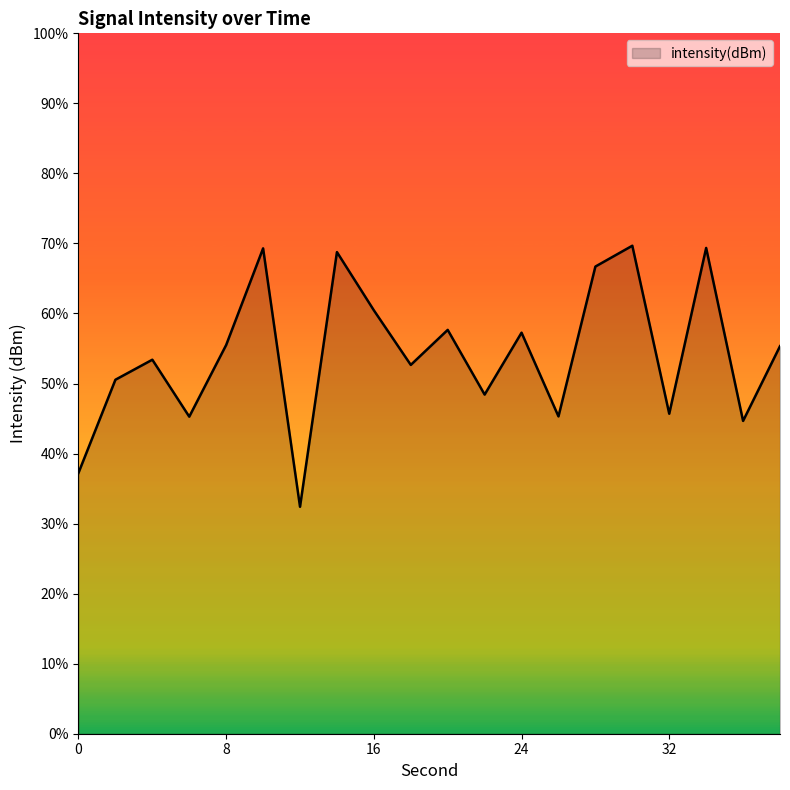

At which label does the data first exceed -128?

10